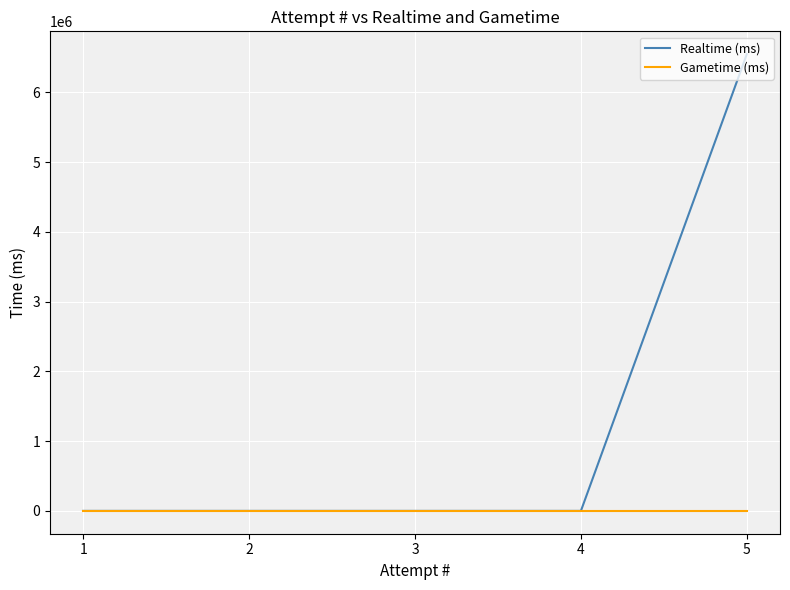

Reading left to right, what are all the values shown in this chart?

Realtime (ms): 5=6546410	4=0	3=0	2=0	1=0
Gametime (ms): 5=0	4=0	3=0	2=0	1=0